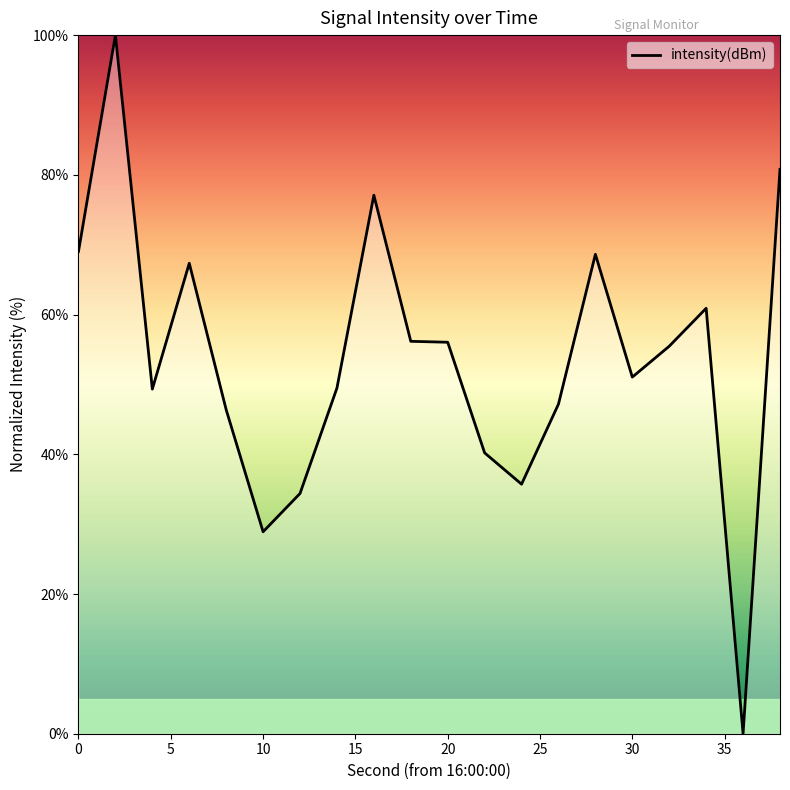

What is the sum of all values?

1074.1